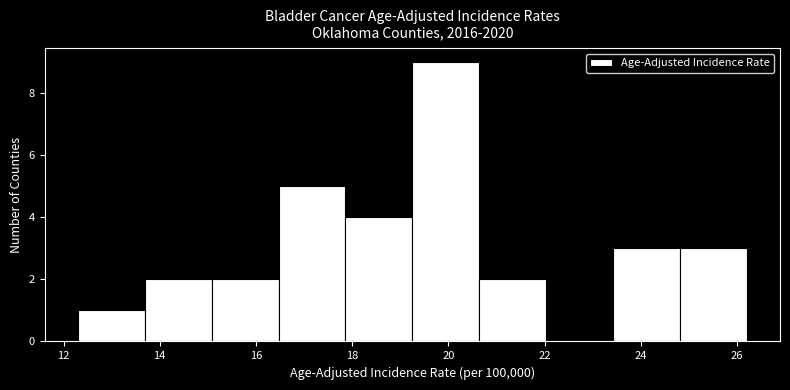

Which range on the x-axis has the tallest bar?

19.2 to 20.6